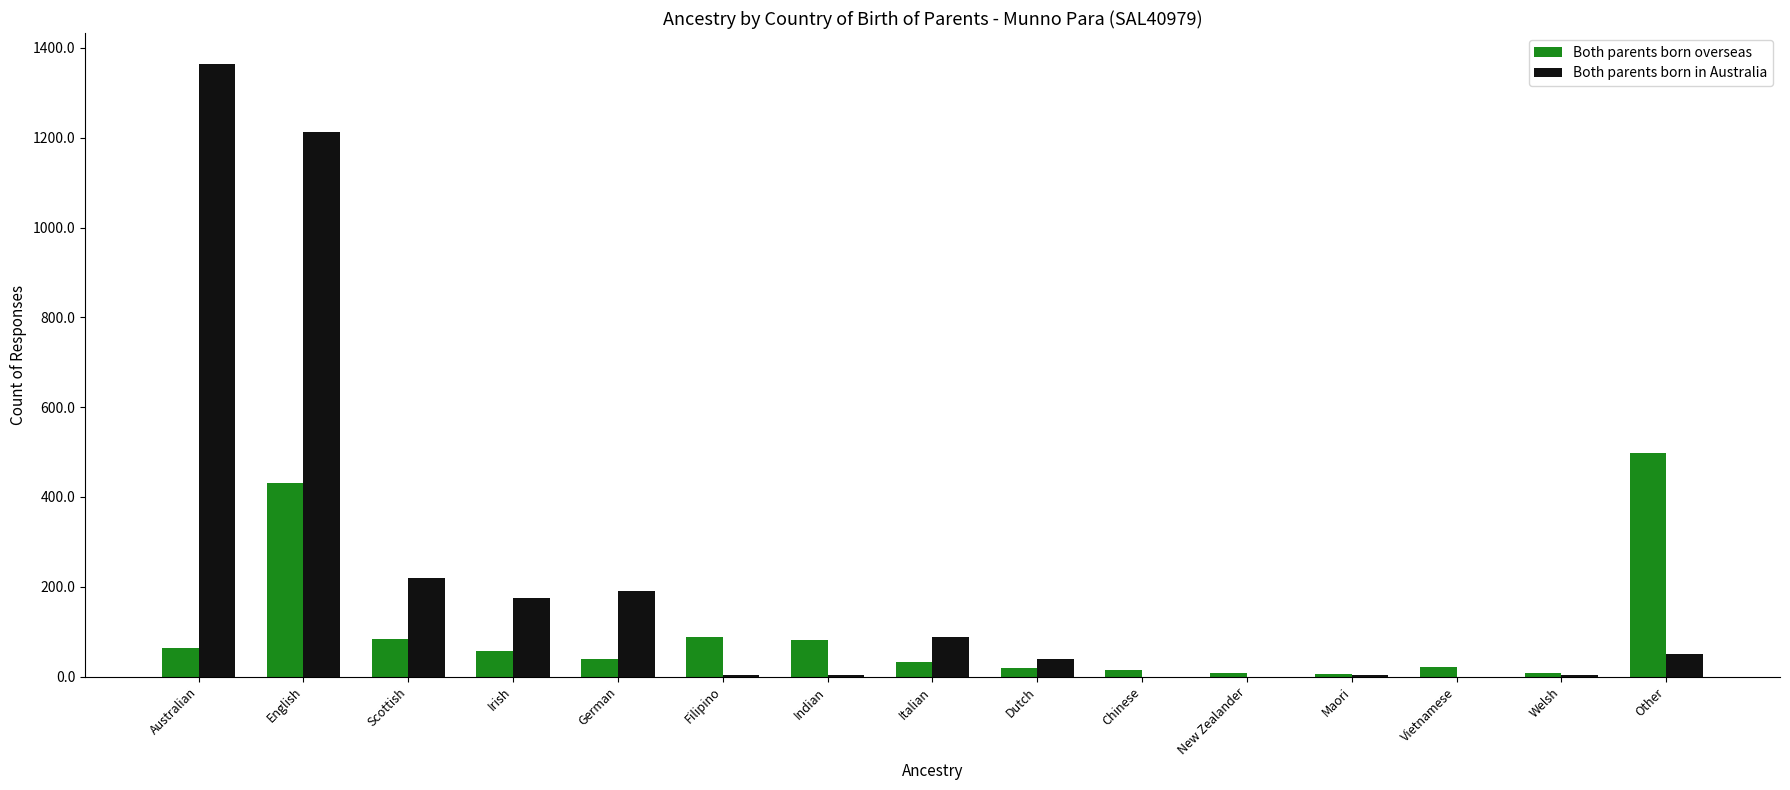

What is the spread (max minus min) of values at German?

152